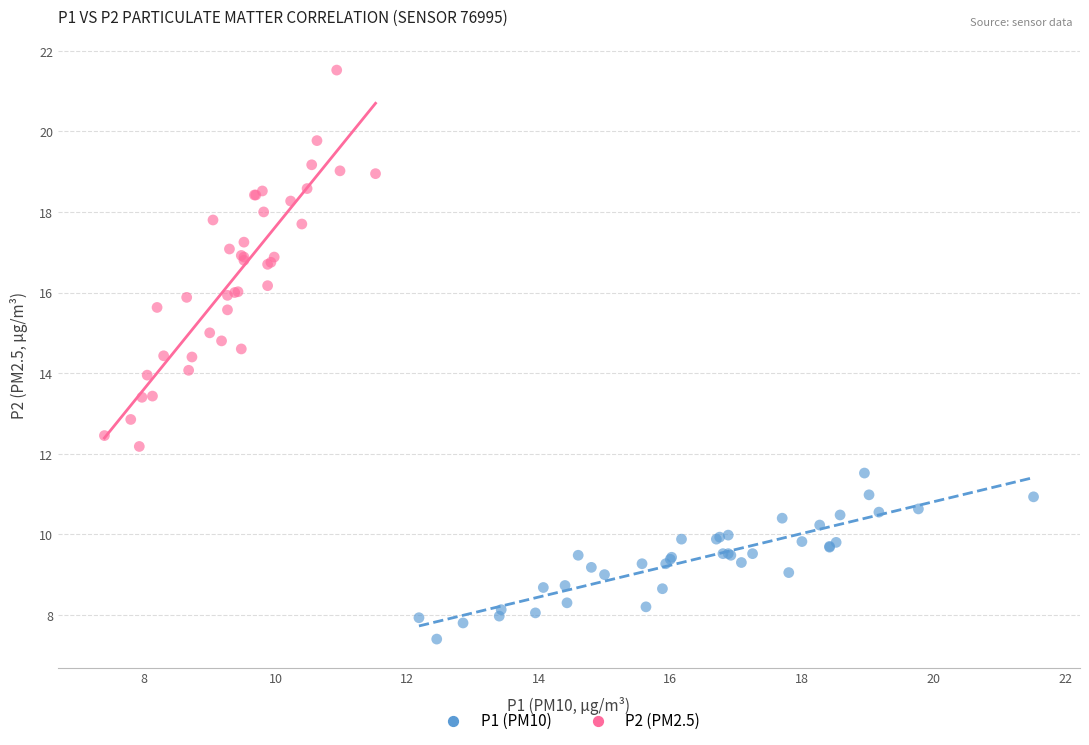

Which series contains the highest Y value?

P2 (PM2.5)